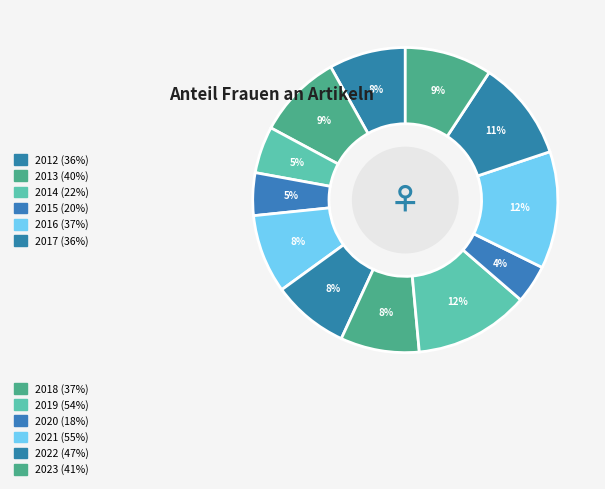

How many slices are in this pie chart?

12